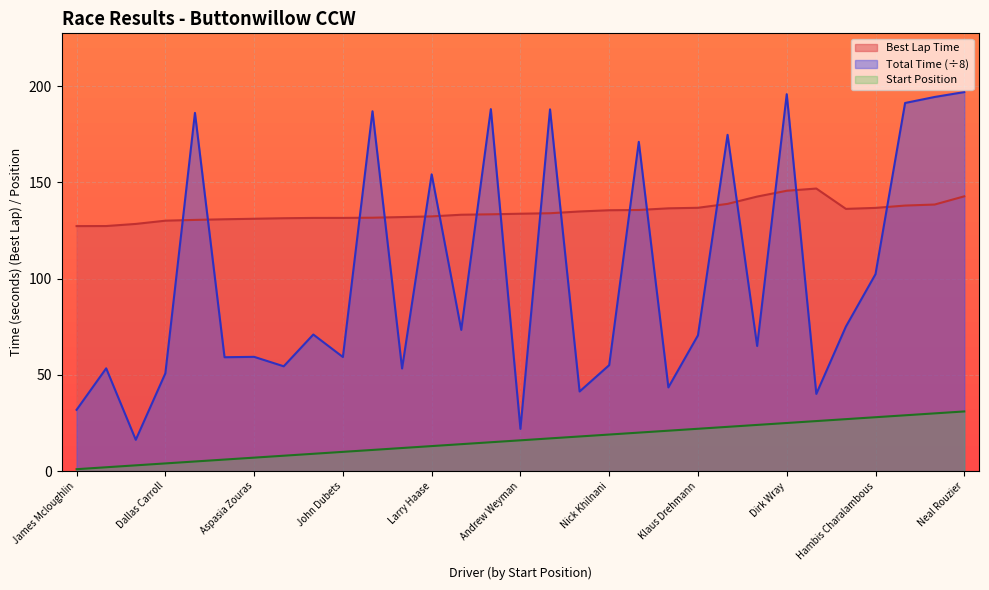

List the labels in order of Start Position value, smallest first.

James Mcloughlin, Anders Hainer, Bryan Van Noy, Dallas Carroll, Ryan D Moore, Chris MacDuff, Aspasia Zouras, Stephan Asseo, Matthew Hately, John Dubets, Steve Radenbaugh, John Momeyer, Larry Haase, Daniel Rozenblatt, Marc Kolbe, Andrew Weyman, Karen Robinson, Jim Mcloughlin, Nick Khilnani, Rob Ashley, Herb Cunitz, Klaus Drehmann, Alisha Wray, Kunal Hinduja, Dirk Wray, Scott Schomer, Paul Young, Hambis Charalambous, Don Kravig, Randy Bergum, Neal Rouzier